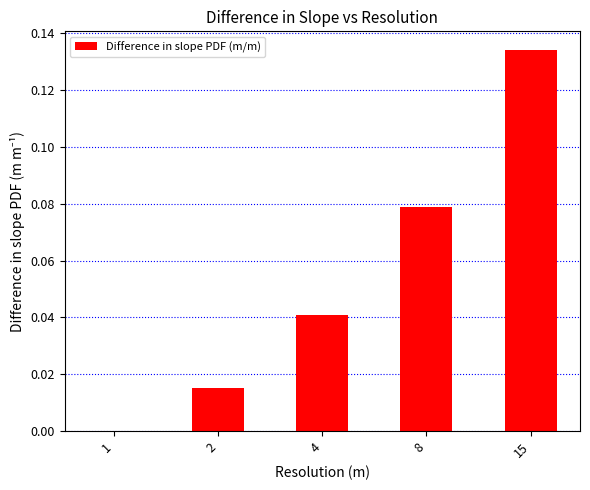

Are the bars horizontal?

No